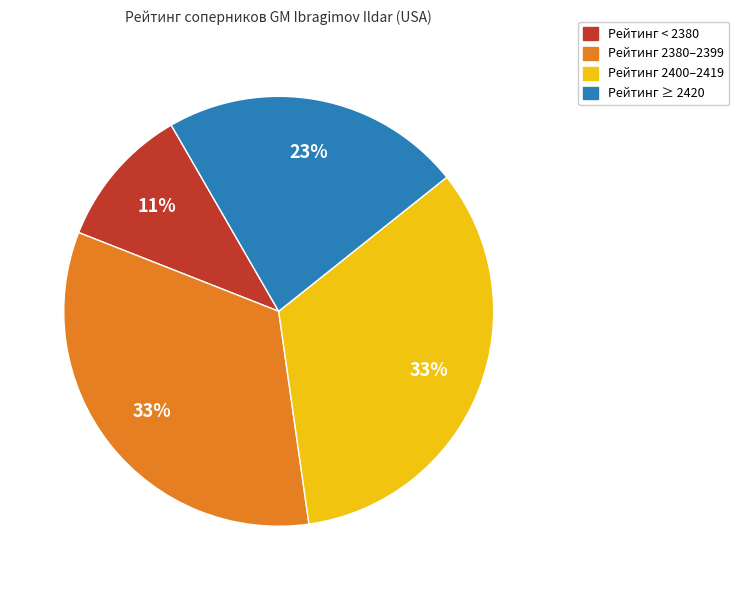

To the nearest percent, what is the average slice percentage?

25%